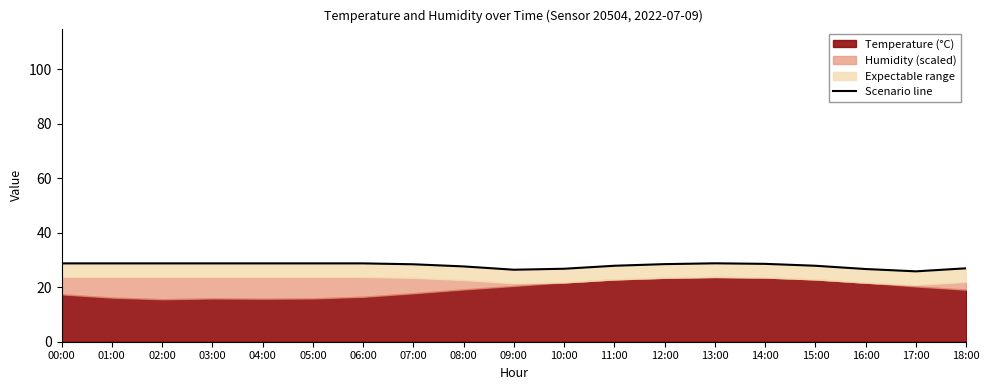

What is the ratio of the value at 17:00 to the value at 05:00?

0.9